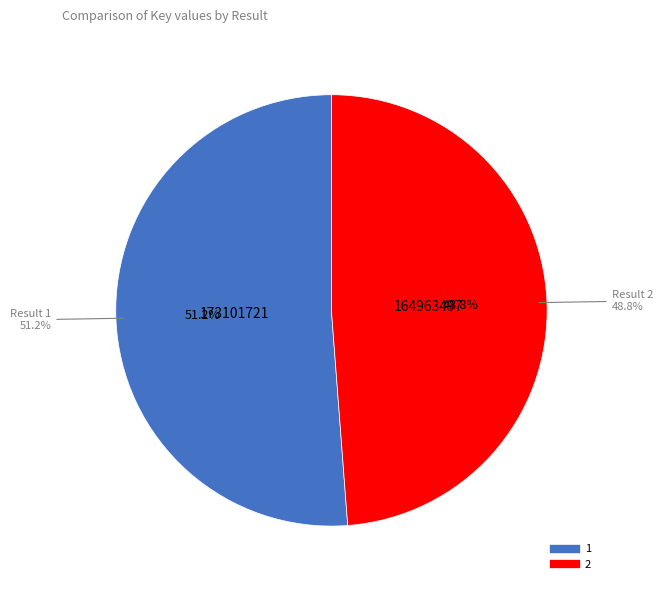

Which has a higher value, 2 or 1?

1